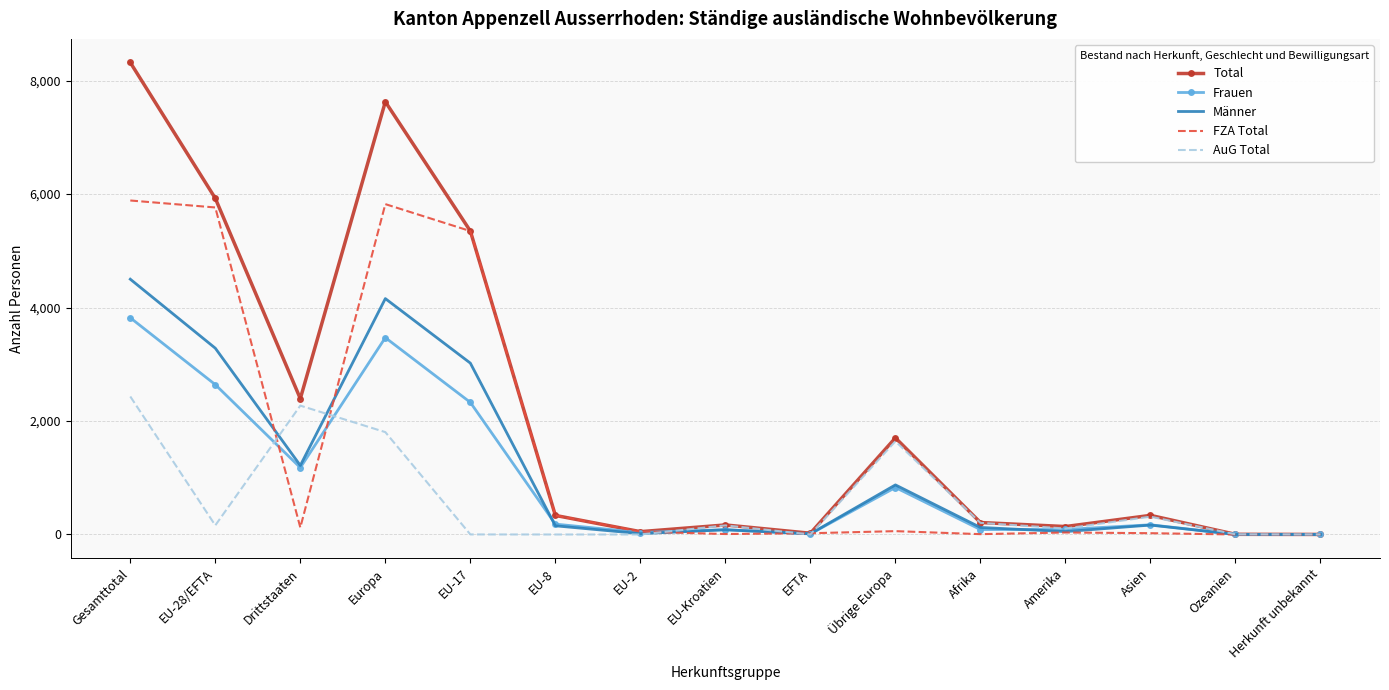

List the series in order of their peak value, lowest first.

AuG Total, Frauen, Männer, FZA Total, Total